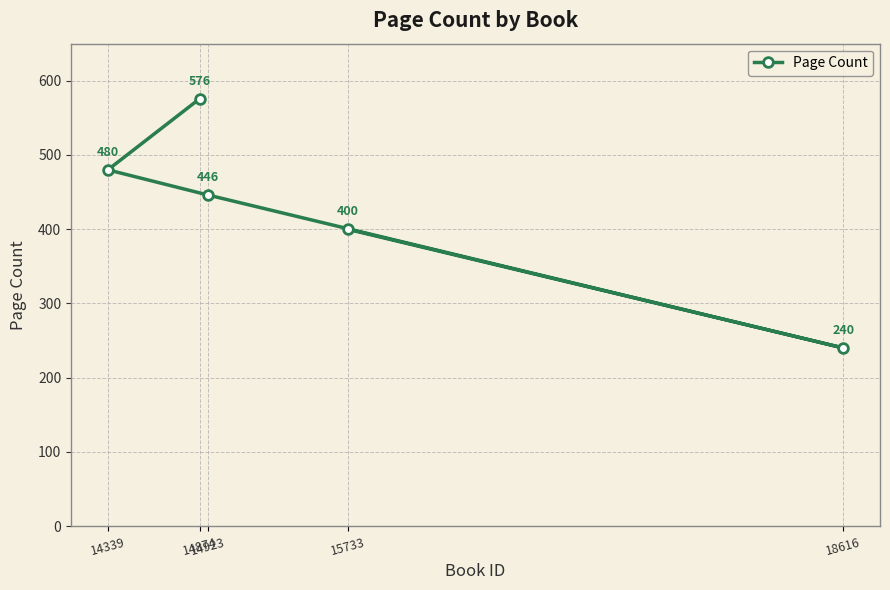

Reading left to right, extract all data points from this chart.

14339=480	14874=576	14923=446	15733=400	18616=240